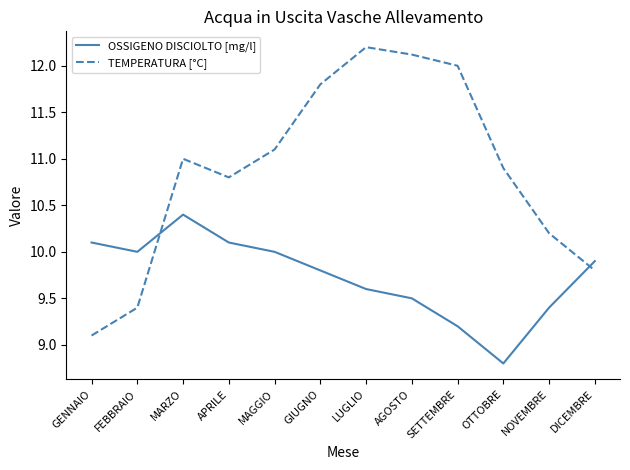

Which series ends up on top after the final intersection of OSSIGENO DISCIOLTO [mg/l] and TEMPERATURA [°C]?

OSSIGENO DISCIOLTO [mg/l]